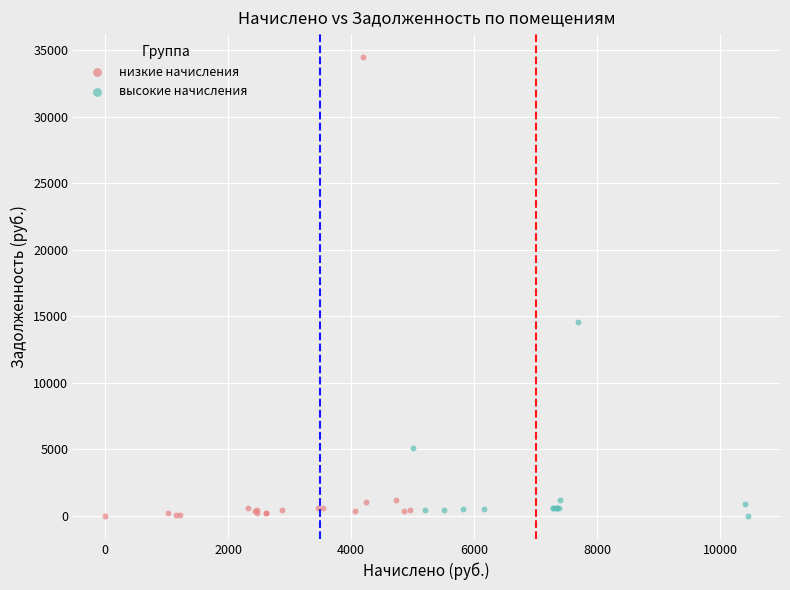

Which series has the widest spread of Y values?

низкие начисления